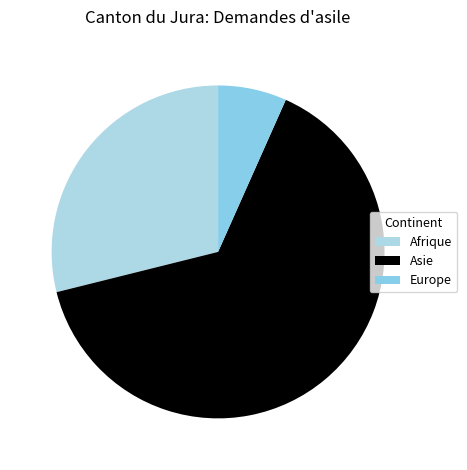

Which category has the biggest portion of the pie?

Asie